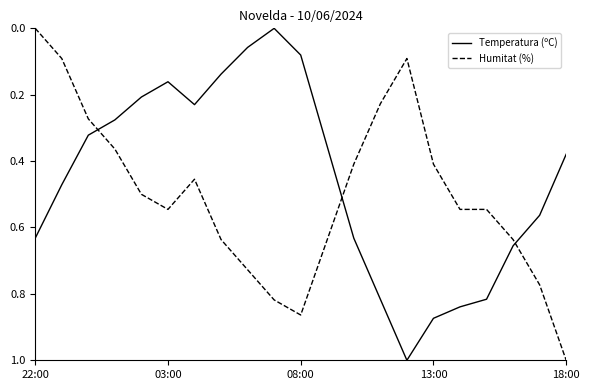

Which series has the largest total across all categories?

Humitat (%)